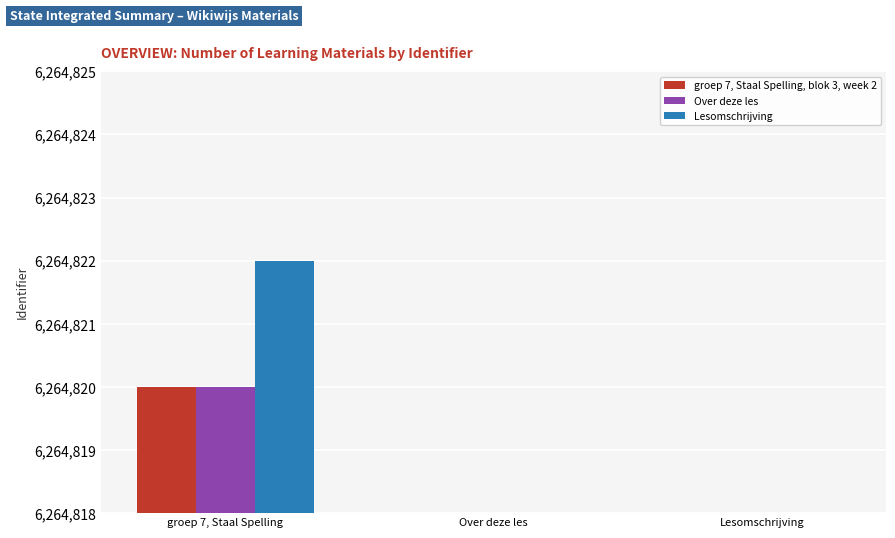

Does the chart contain any negative values?

No